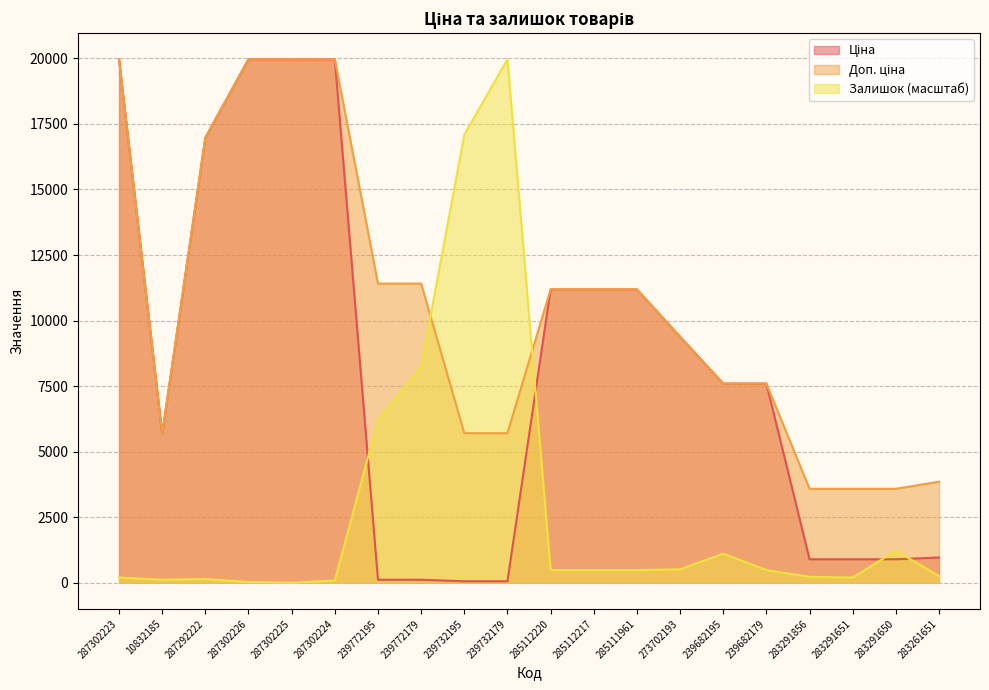

How many values in Залишок are above zero?

19